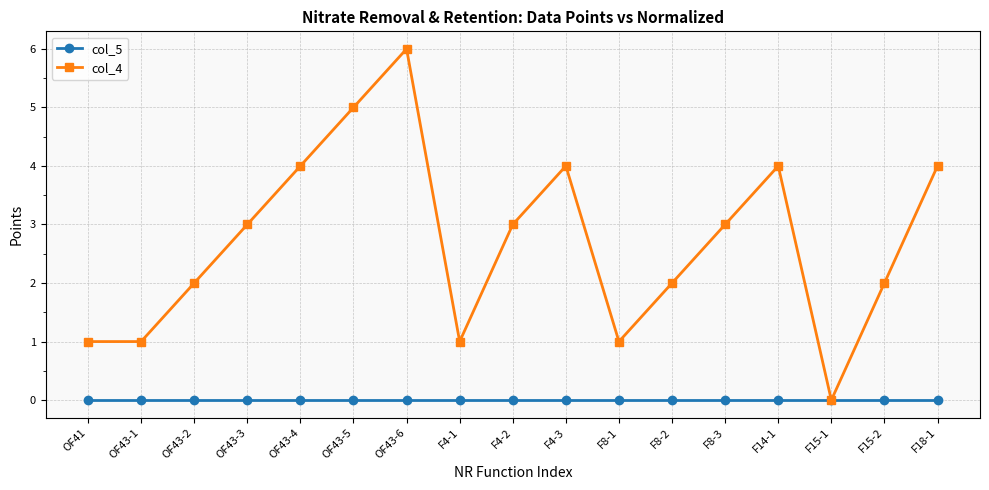

What is the difference between the highest and lowest values at F4-1?

1